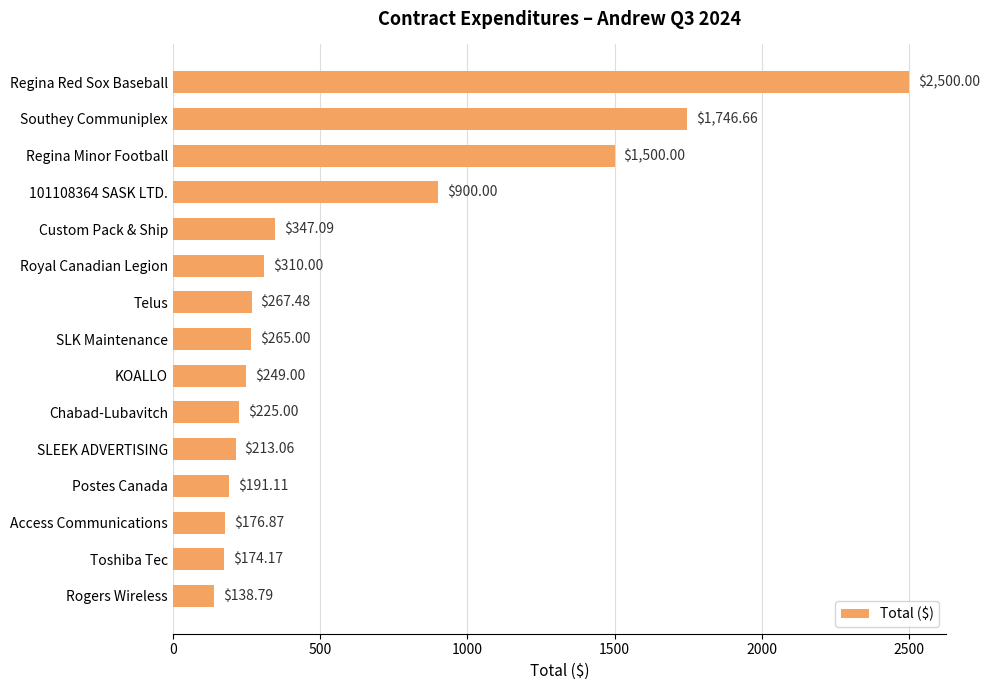

What is the label of the 1st bar from the top?

Regina Red Sox Baseball